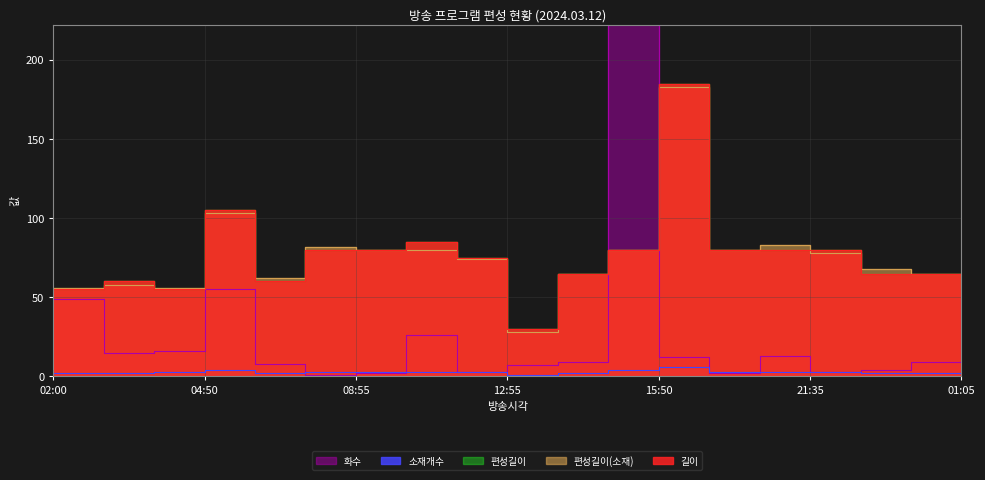

What position from the left is 01:05?

19